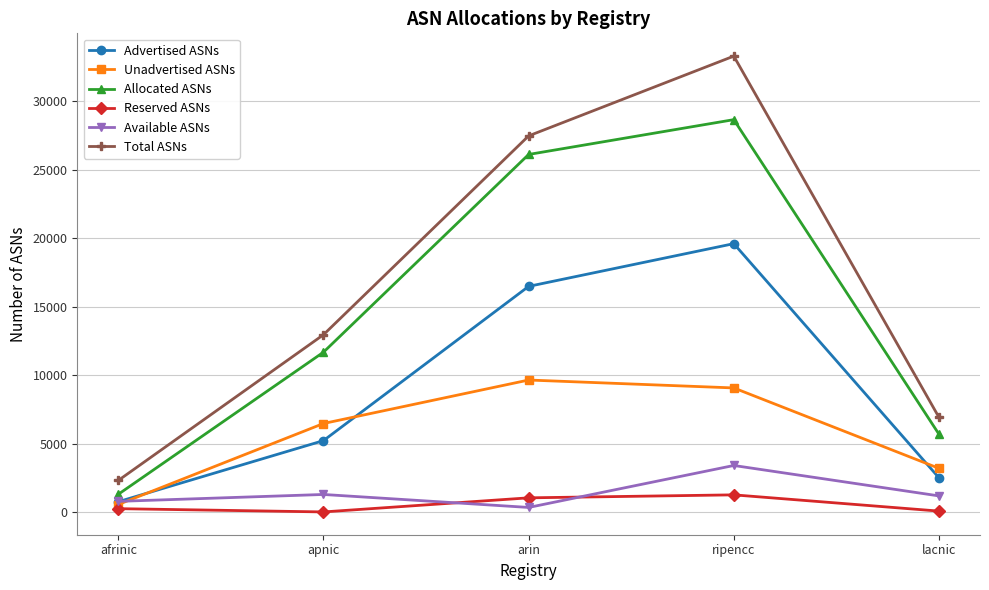

Rank the series by their maximum value, from lowest to highest.

Reserved ASNs, Available ASNs, Unadvertised ASNs, Advertised ASNs, Allocated ASNs, Total ASNs